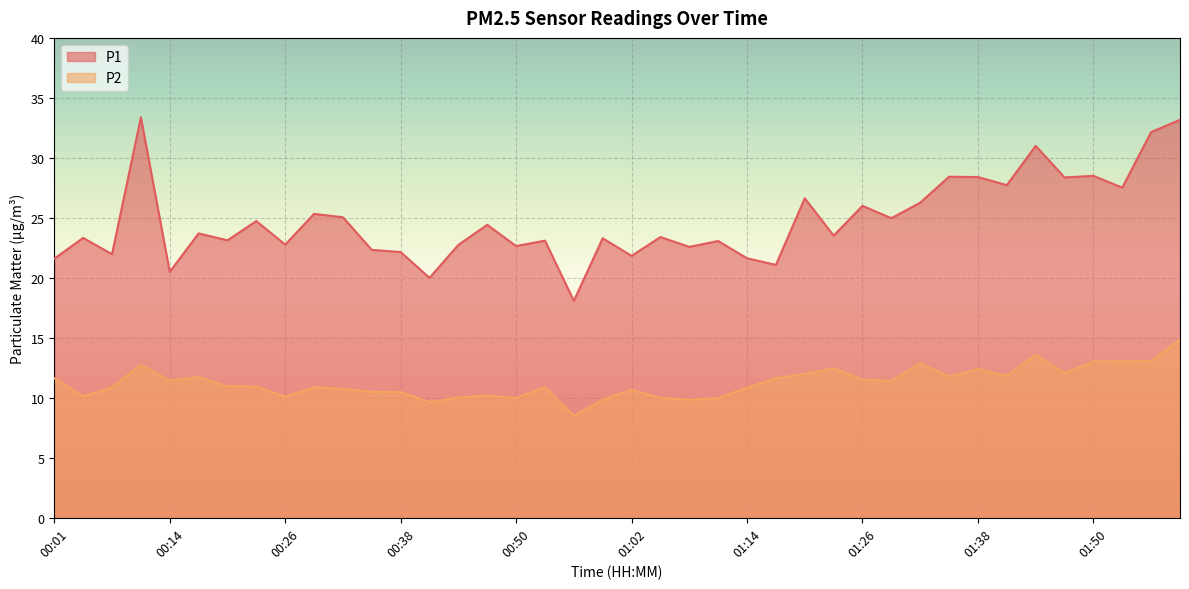

Rank the series by their average value, from lowest to highest.

P2, P1